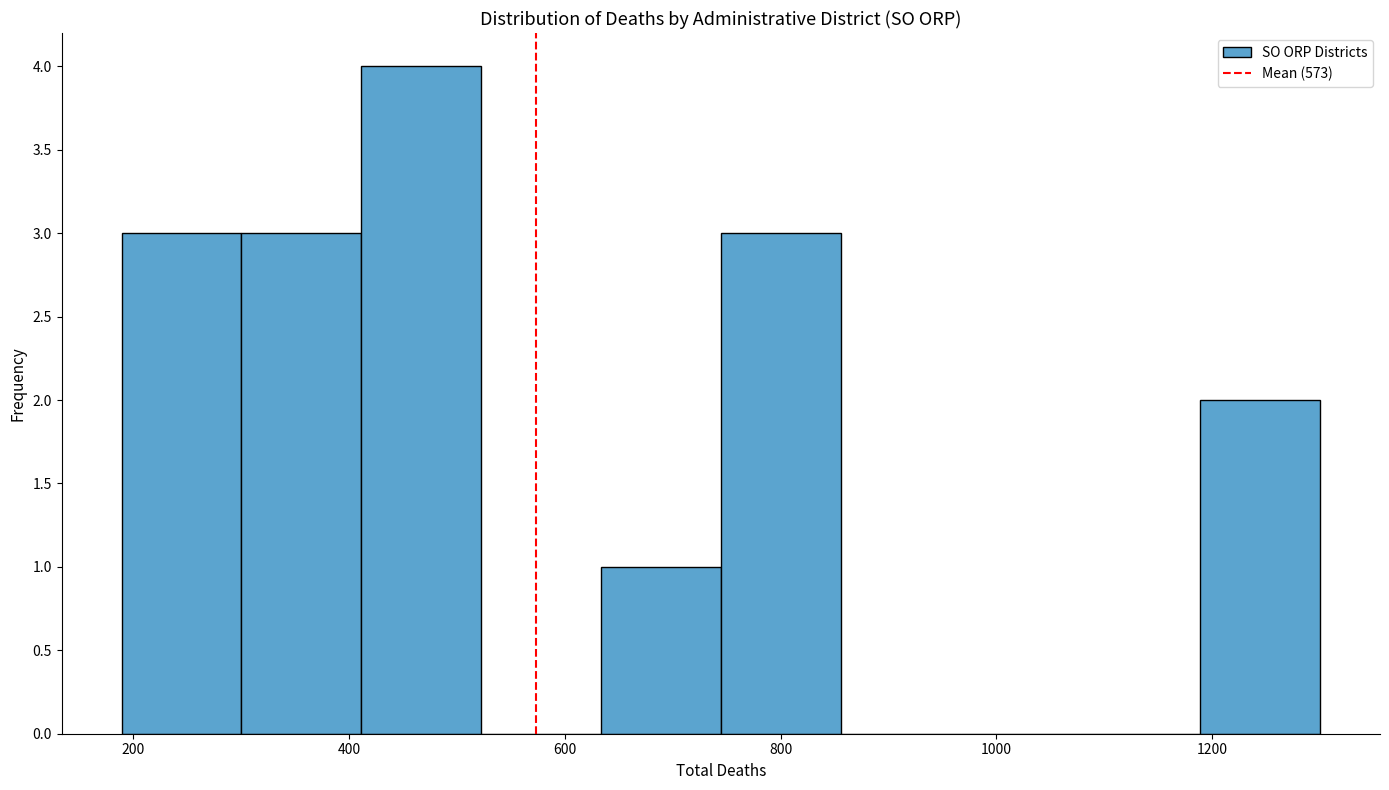

How tall is the bar that spans 180 to 300 on the x-axis? Neither the bar edges nor the heights are printed on the chart, so give them approximately, as read against the axes.

3